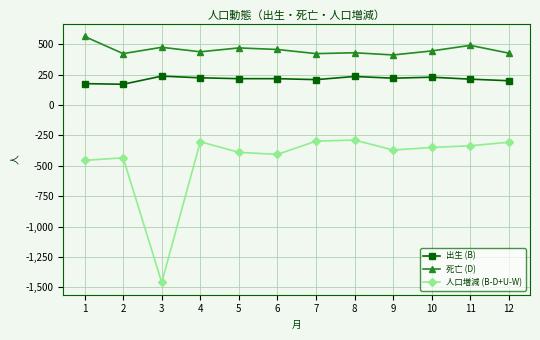

What is the difference between the maximum and minimum values in the 出生 (B) series?

67